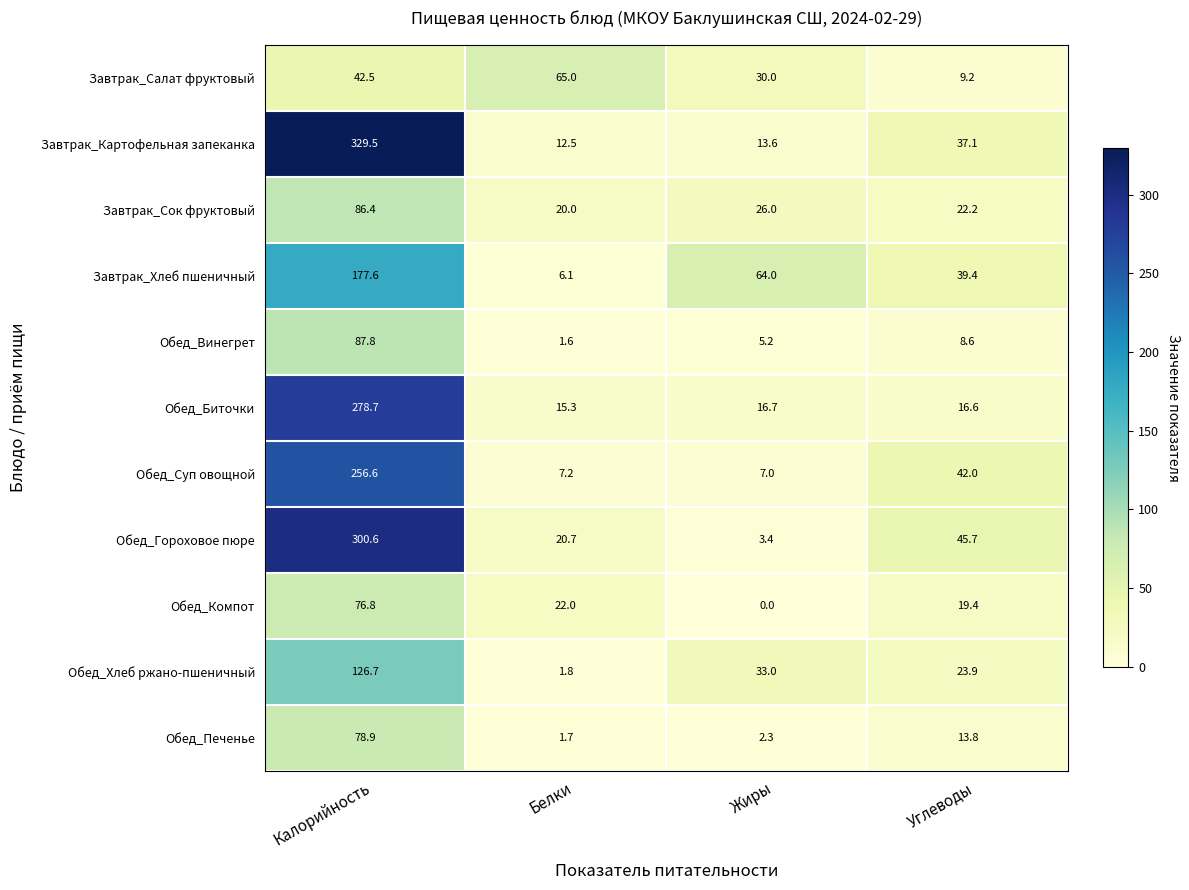

The Завтрак_Картофельная запеканка series shows 37.1 at Углеводы. True or false?

True